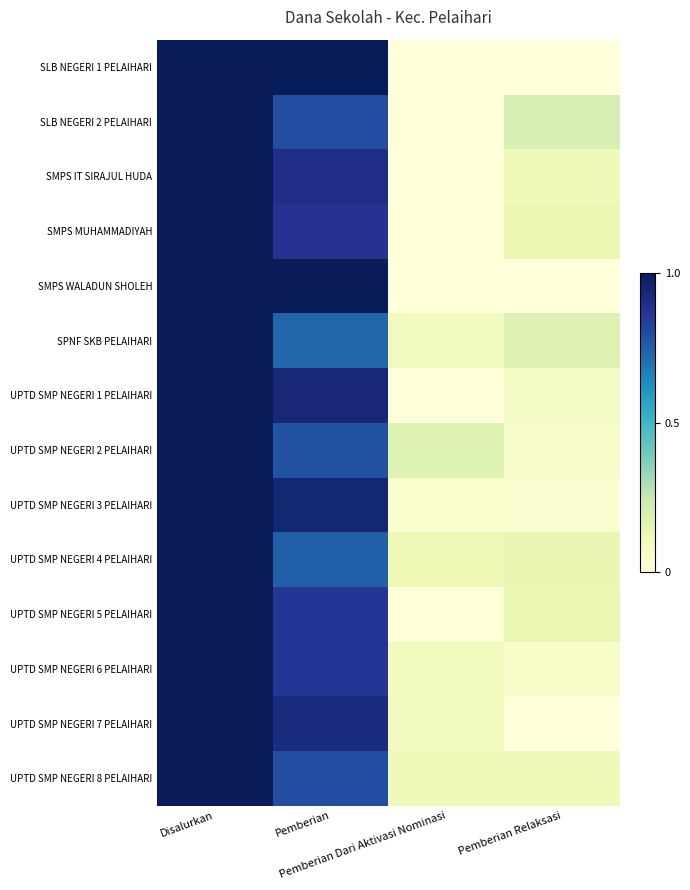

Reading left to right, list all the values displayed in this chart.

SLB NEGERI 1 PELAIHARI: Disalurkan=1.0	Pemberian=1.0	Pemberian Dari Aktivasi Nominasi=0.0	Pemberian Relaksasi=0.0
SLB NEGERI 2 PELAIHARI: Disalurkan=1.0	Pemberian=0.8	Pemberian Dari Aktivasi Nominasi=0.0	Pemberian Relaksasi=0.2
SMPS IT SIRAJUL HUDA: Disalurkan=1.0	Pemberian=0.9	Pemberian Dari Aktivasi Nominasi=0.0	Pemberian Relaksasi=0.1
SMPS MUHAMMADIYAH: Disalurkan=1.0	Pemberian=0.9	Pemberian Dari Aktivasi Nominasi=0.0	Pemberian Relaksasi=0.1
SMPS WALADUN SHOLEH: Disalurkan=1.0	Pemberian=1.0	Pemberian Dari Aktivasi Nominasi=0.0	Pemberian Relaksasi=0.0
SPNF SKB PELAIHARI: Disalurkan=1.0	Pemberian=0.7	Pemberian Dari Aktivasi Nominasi=0.1	Pemberian Relaksasi=0.2
UPTD SMP NEGERI 1 PELAIHARI: Disalurkan=1.0	Pemberian=0.9	Pemberian Dari Aktivasi Nominasi=0.0	Pemberian Relaksasi=0.1
UPTD SMP NEGERI 2 PELAIHARI: Disalurkan=1.0	Pemberian=0.8	Pemberian Dari Aktivasi Nominasi=0.2	Pemberian Relaksasi=0.0
UPTD SMP NEGERI 3 PELAIHARI: Disalurkan=1.0	Pemberian=0.9	Pemberian Dari Aktivasi Nominasi=0.0	Pemberian Relaksasi=0.0
UPTD SMP NEGERI 4 PELAIHARI: Disalurkan=1.0	Pemberian=0.7	Pemberian Dari Aktivasi Nominasi=0.1	Pemberian Relaksasi=0.1
UPTD SMP NEGERI 5 PELAIHARI: Disalurkan=1.0	Pemberian=0.9	Pemberian Dari Aktivasi Nominasi=0.0	Pemberian Relaksasi=0.1
UPTD SMP NEGERI 6 PELAIHARI: Disalurkan=1.0	Pemberian=0.9	Pemberian Dari Aktivasi Nominasi=0.1	Pemberian Relaksasi=0.0
UPTD SMP NEGERI 7 PELAIHARI: Disalurkan=1.0	Pemberian=0.9	Pemberian Dari Aktivasi Nominasi=0.1	Pemberian Relaksasi=0.0
UPTD SMP NEGERI 8 PELAIHARI: Disalurkan=1.0	Pemberian=0.8	Pemberian Dari Aktivasi Nominasi=0.1	Pemberian Relaksasi=0.1